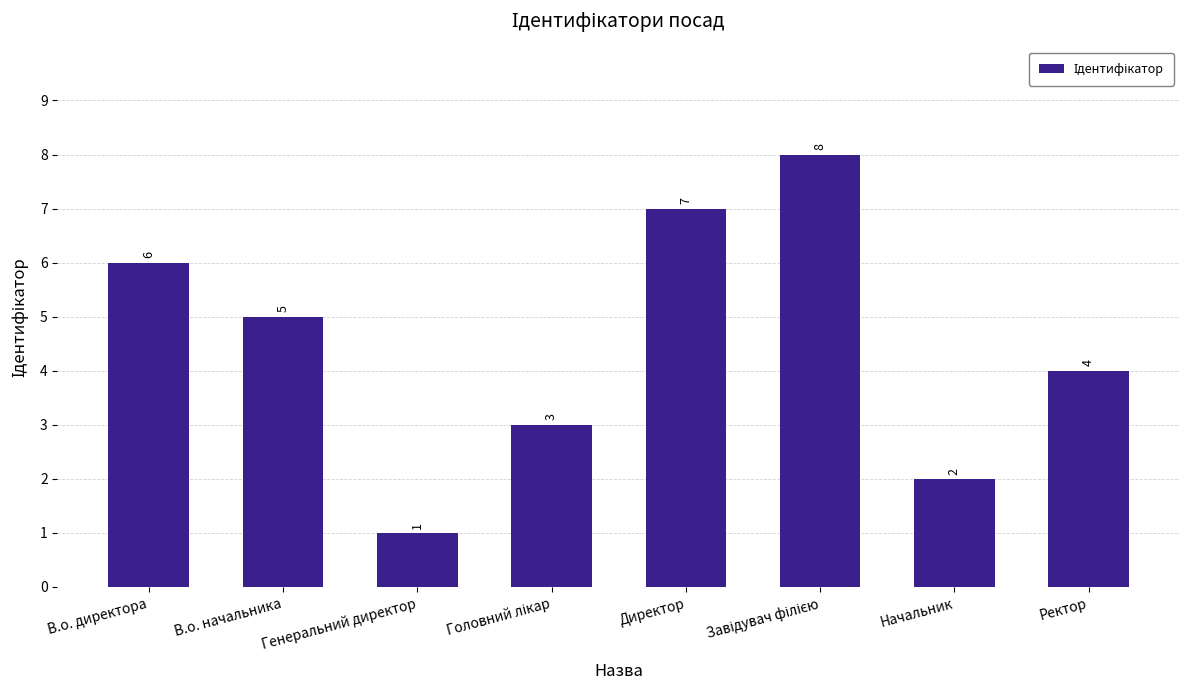

Read the value at Директор.

7